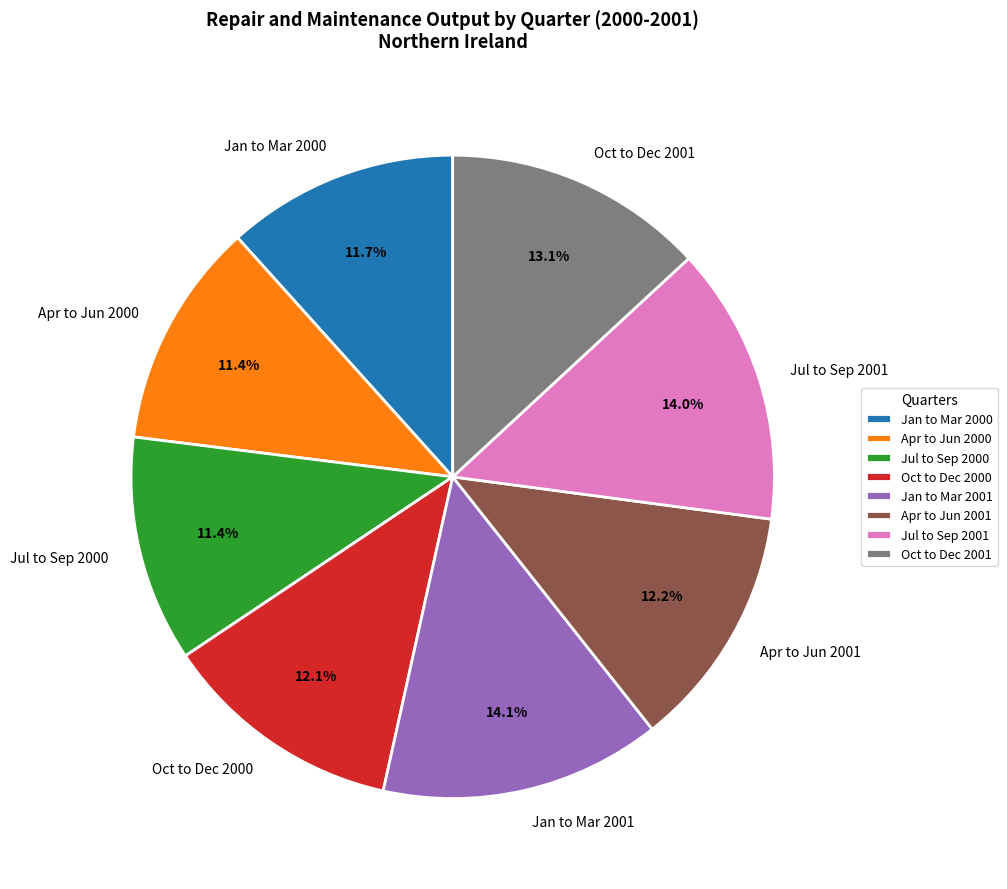

True or false: Jan to Mar 2001 accounts for 27% of the total.

False